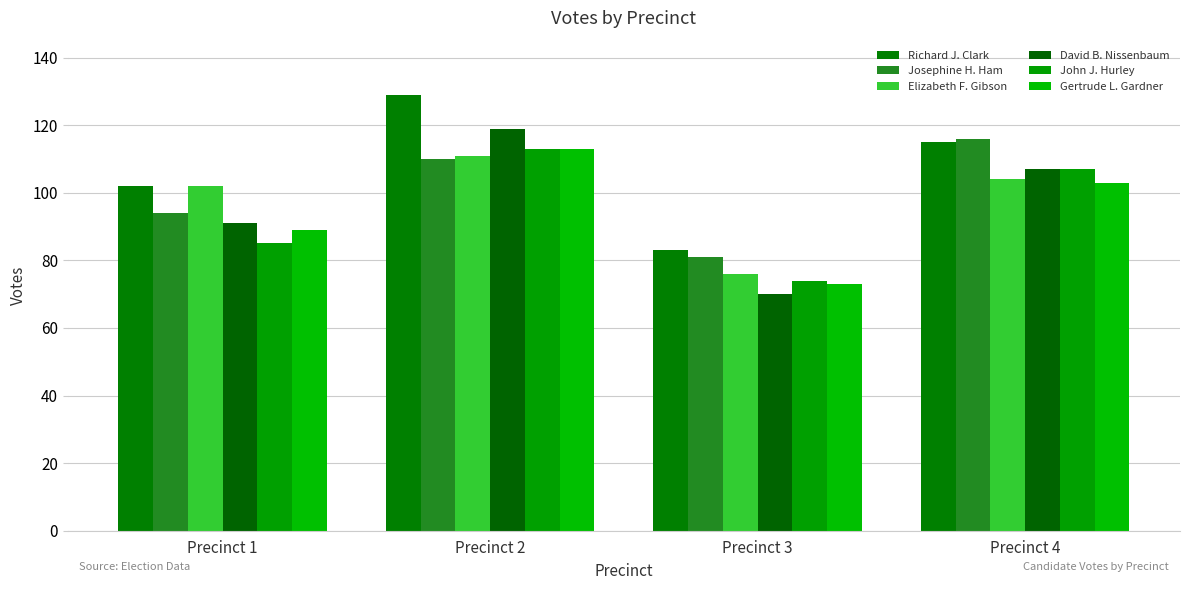

Where is Josephine H. Ham nearest to the value 98?

Precinct 1